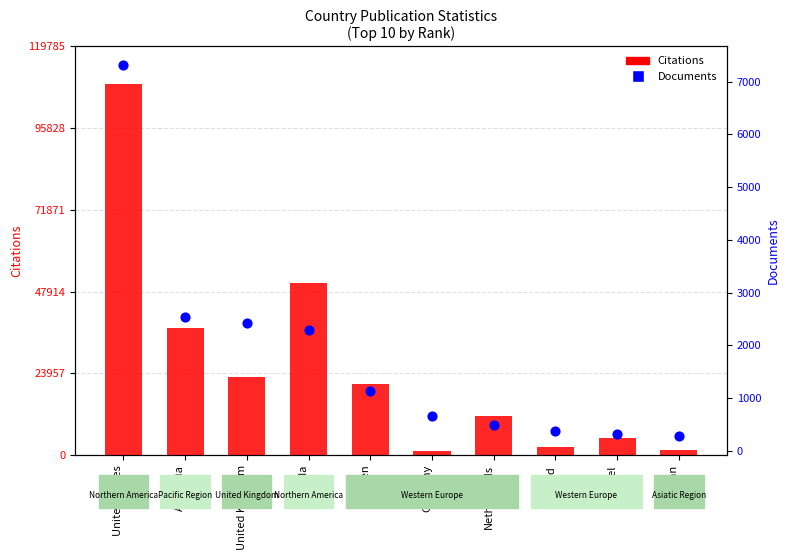

What are all the series names shown in the legend?

Citations, Documents